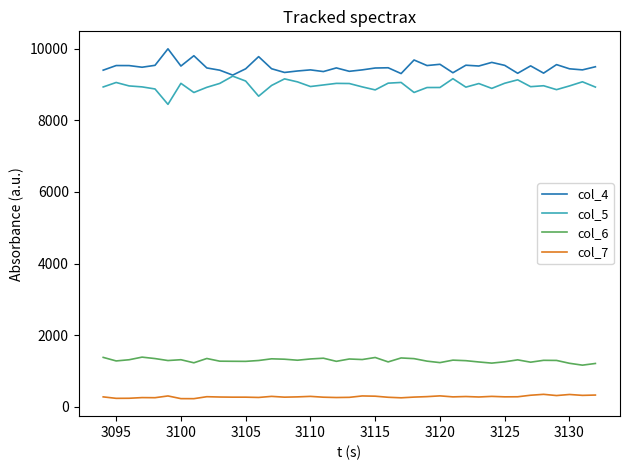

Rank the series by their maximum value, from highest to lowest.

col_4, col_5, col_6, col_7